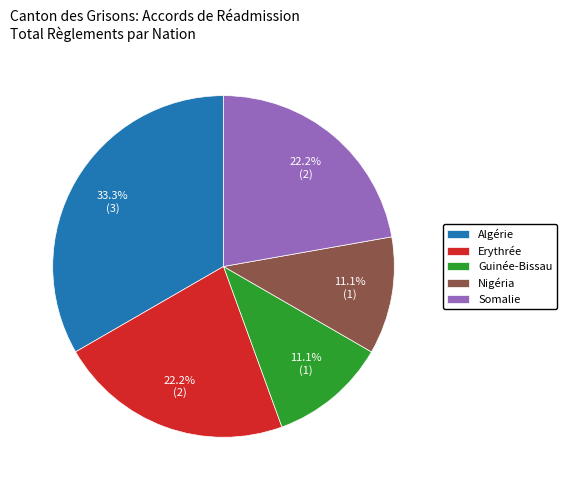

Approximately how many times larger is the value at Algérie compared to Guinée-Bissau?

3.0